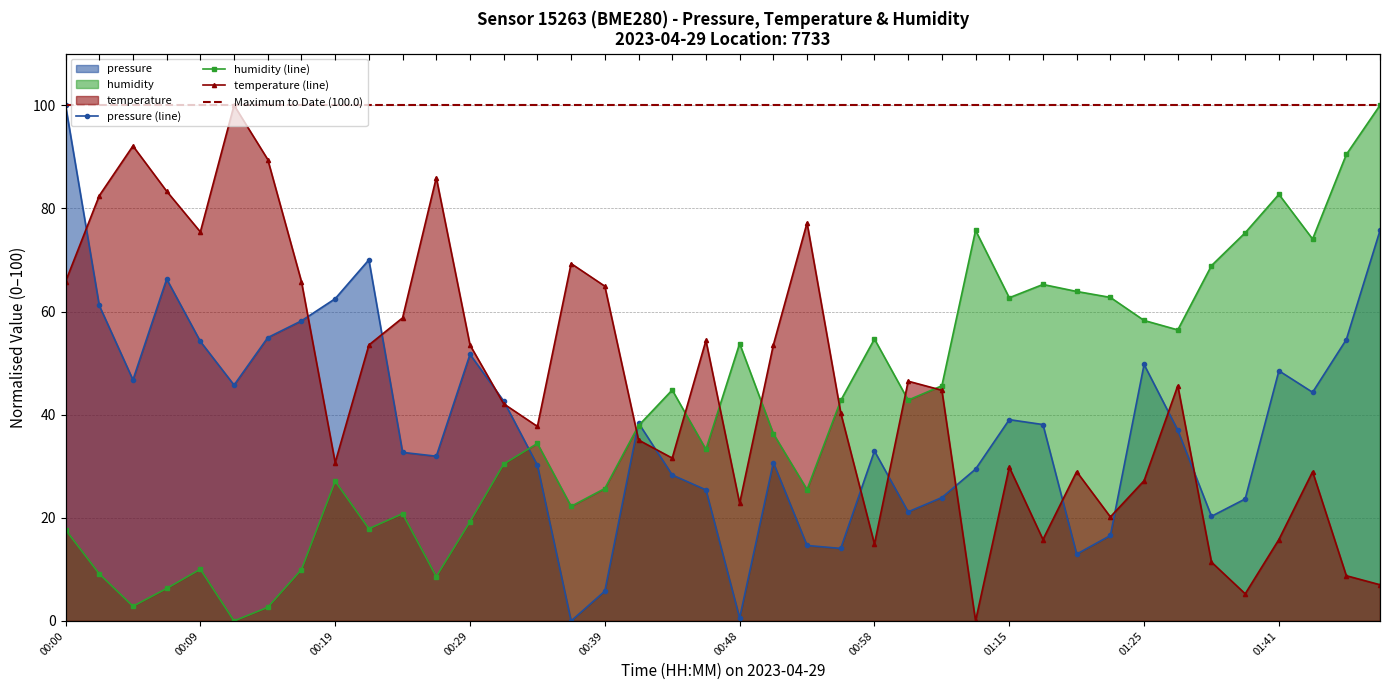

What is the highest value of the humidity series?

100.0